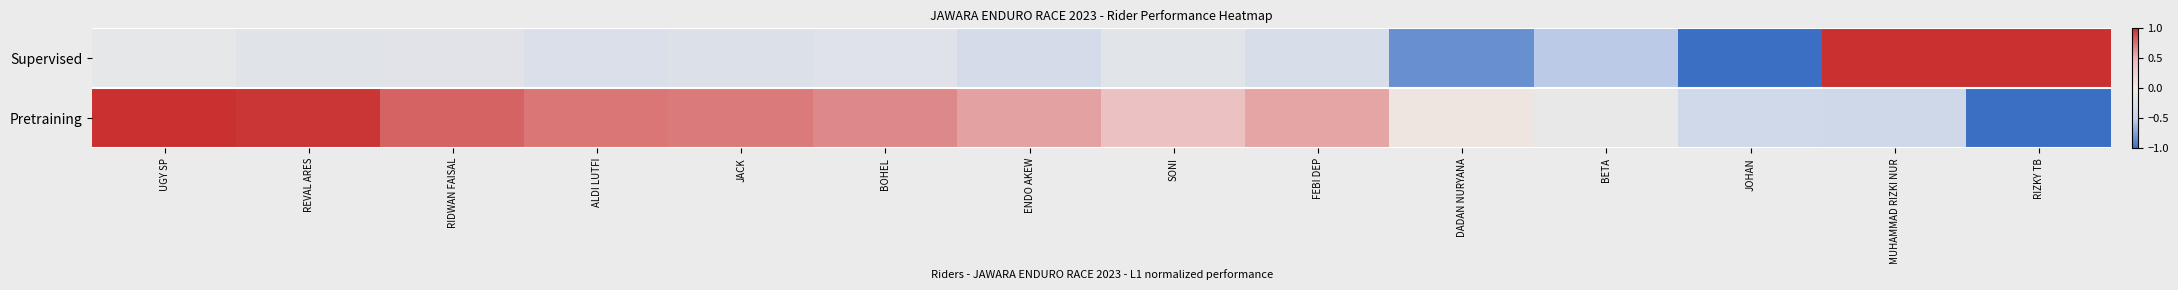

Which category has the highest value across all series?

MUHAMMAD RIZKI NUR